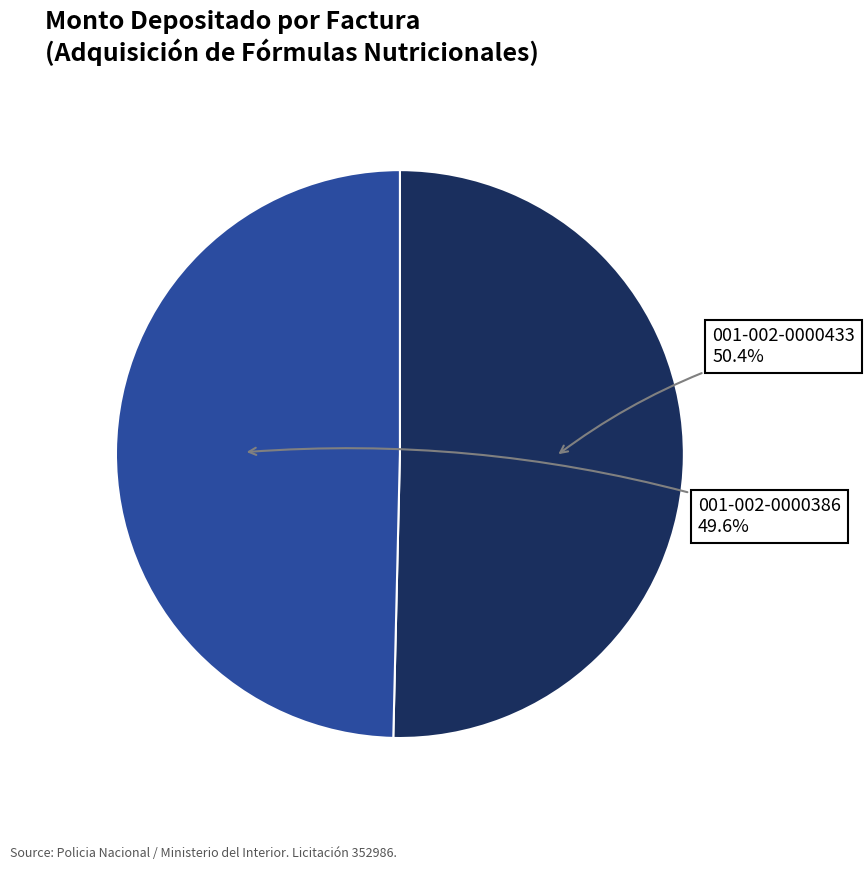

Combined, what portion of the pie is 001-002-0000386 and 001-002-0000433?

100.0%